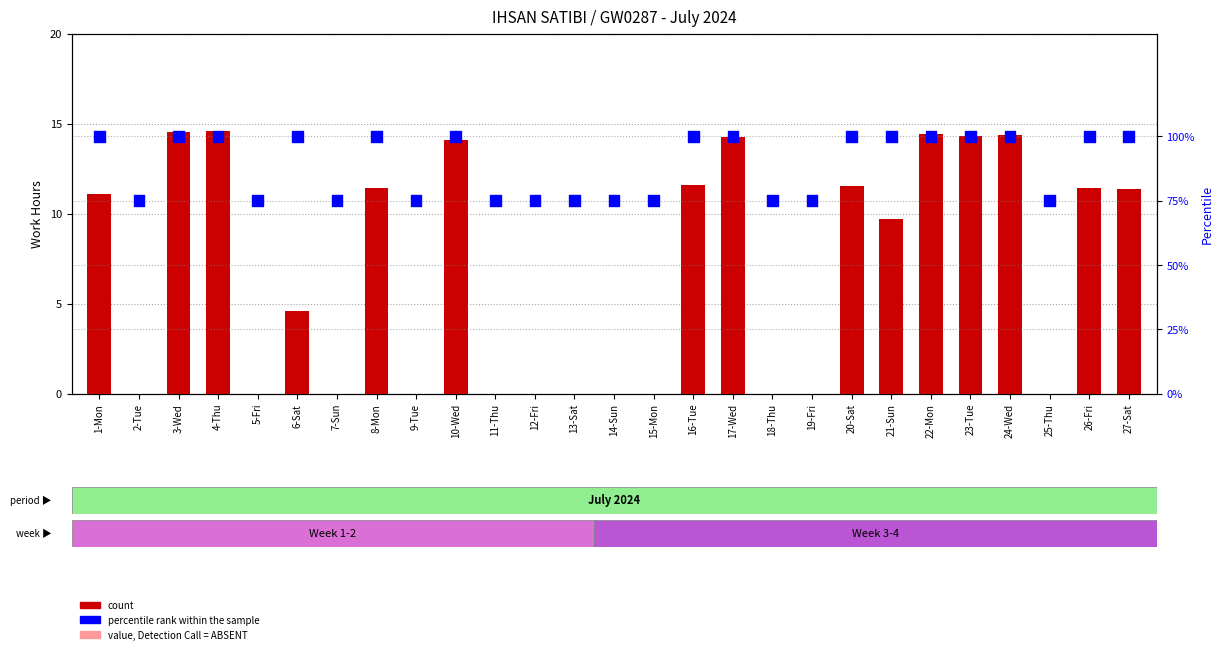

At how many categories does at least one series exceed 14?

27